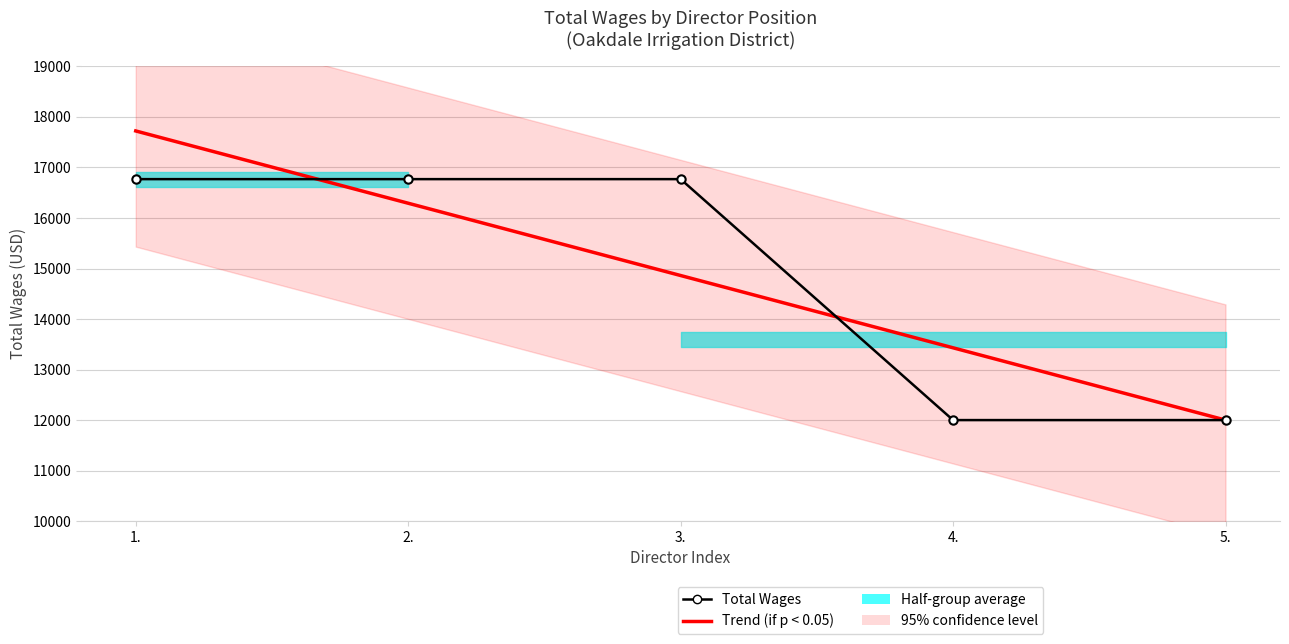

What is the value of the Trend point at the 3rd from the left?

14861.4